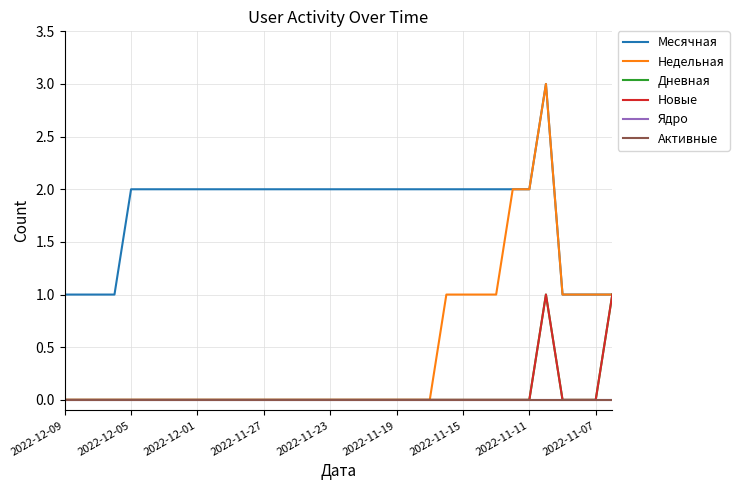

Does the chart display data point markers on the line(s)?

No